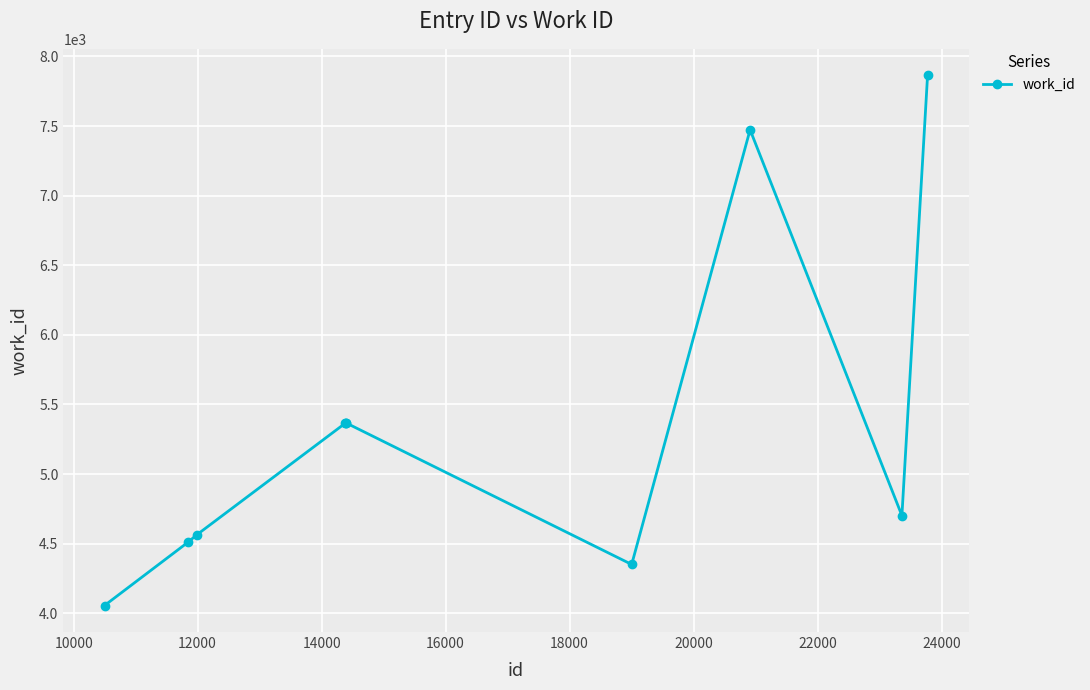

What is the average value?

5362